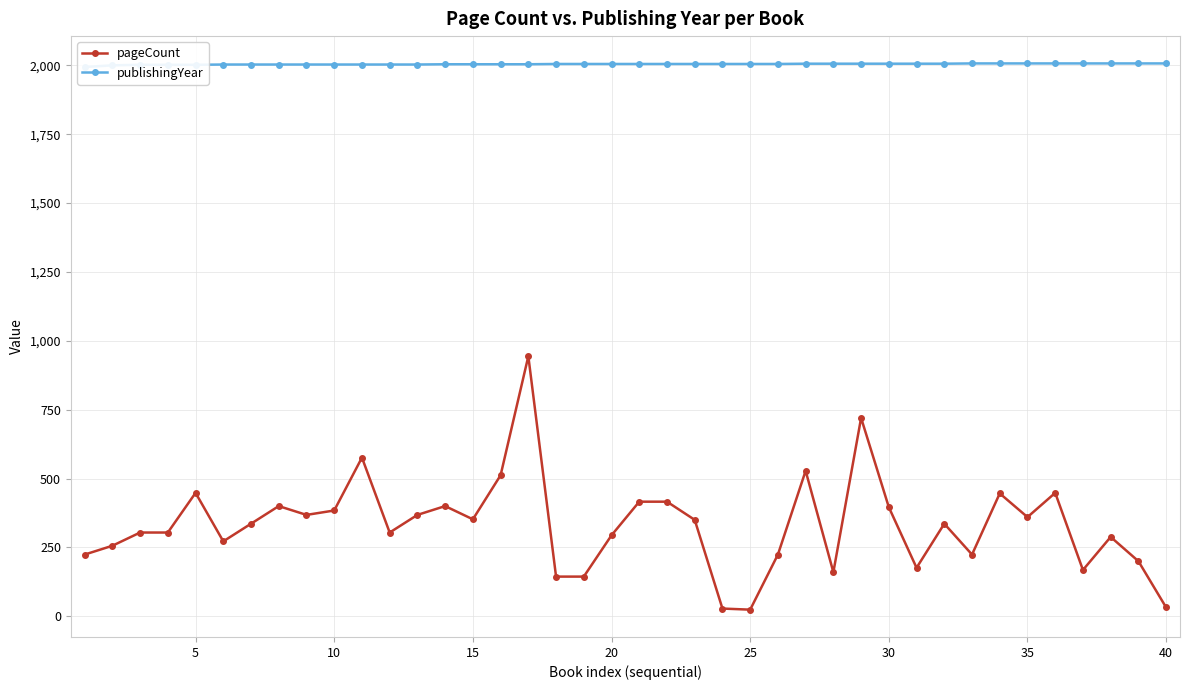

How many distinct data groups are displayed?

2